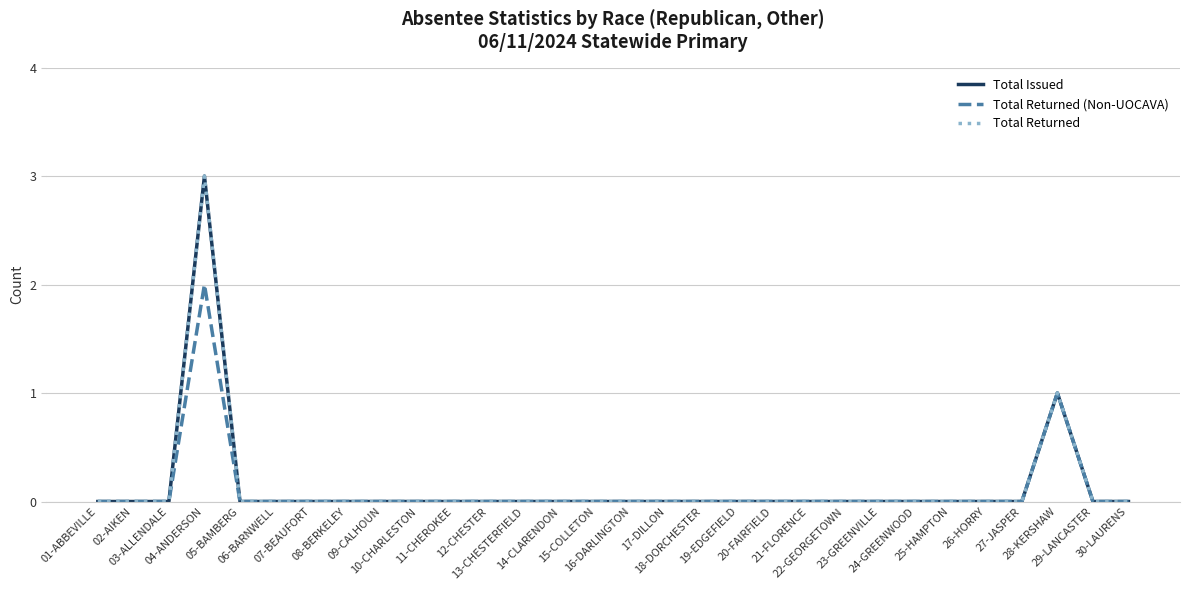

True or false: Total Returned and Total Returned (Non-UOCAVA) intersect in this chart.

False